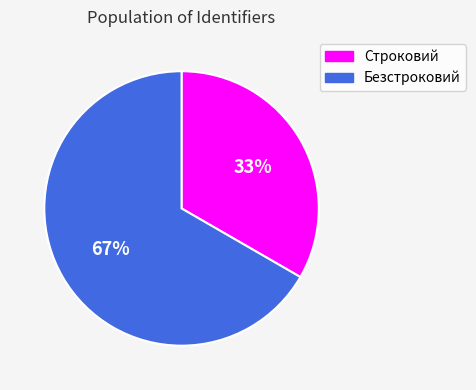

Count the number of slices in the pie.

2